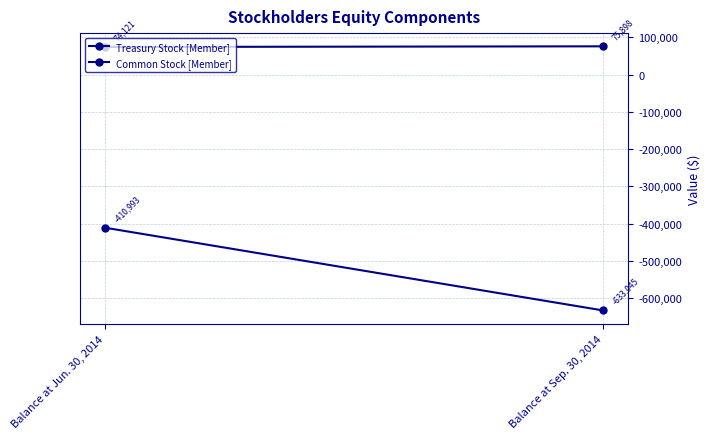

What value does the Common Stock [Member] series have at Balance at Sep. 30, 2014?

75898